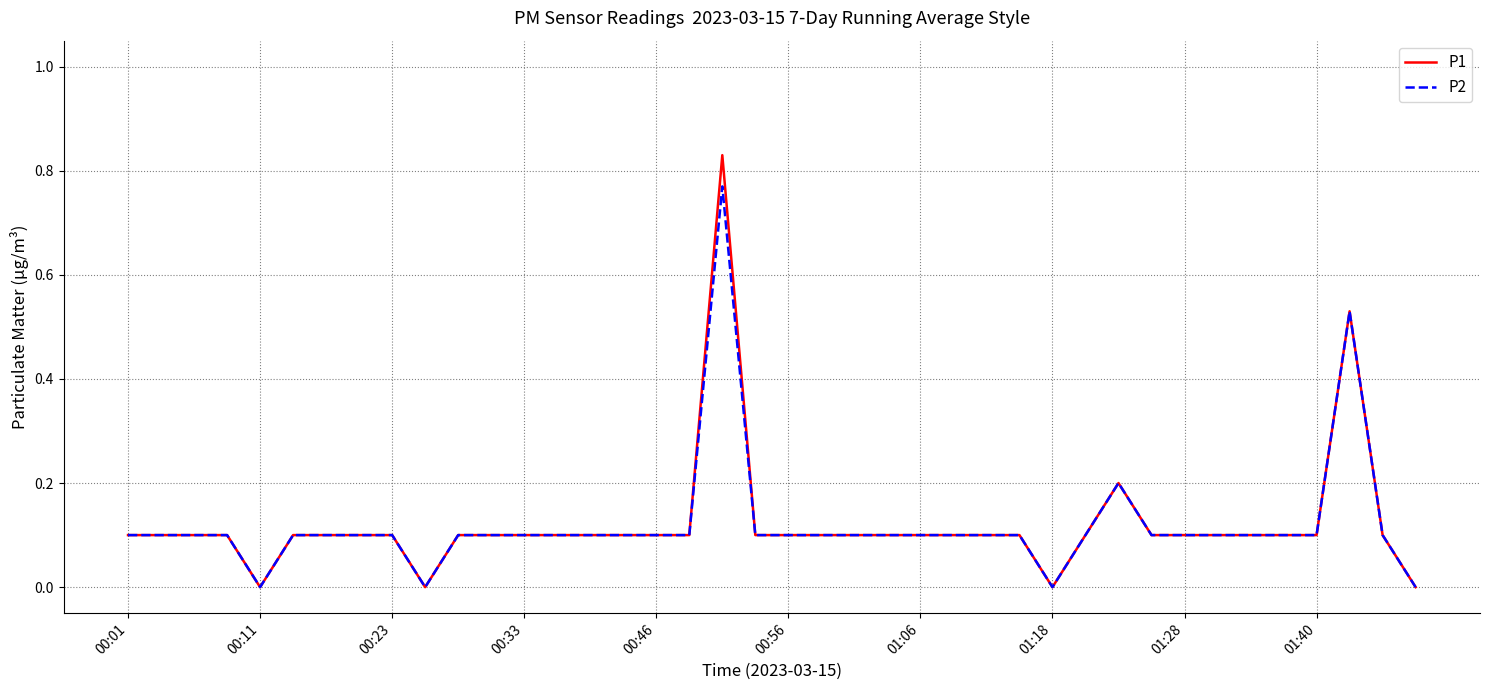

Does the chart have visible grid lines?

Yes